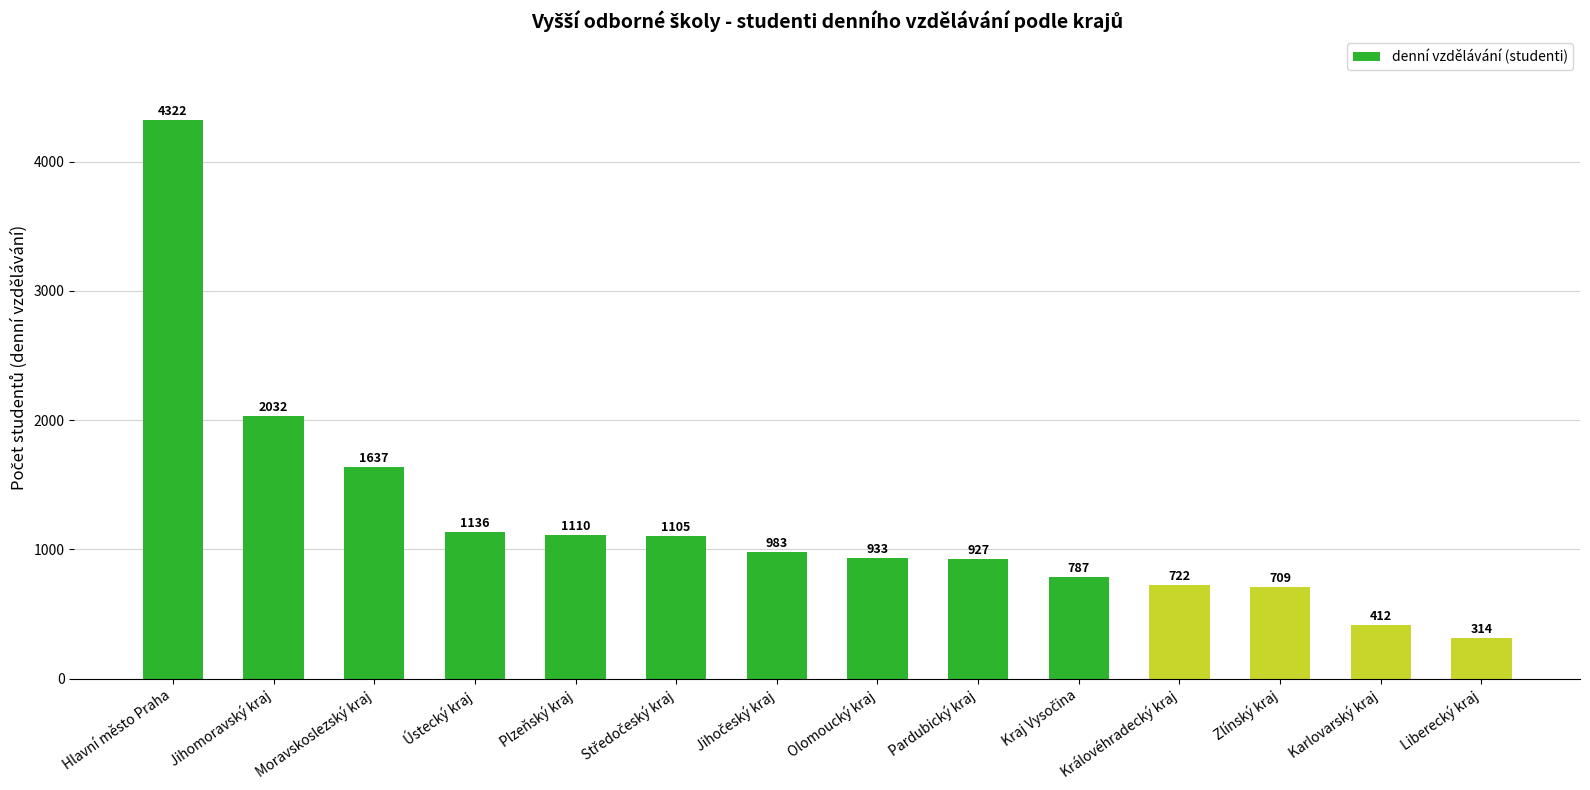

What position from the right is Liberecký kraj?

1